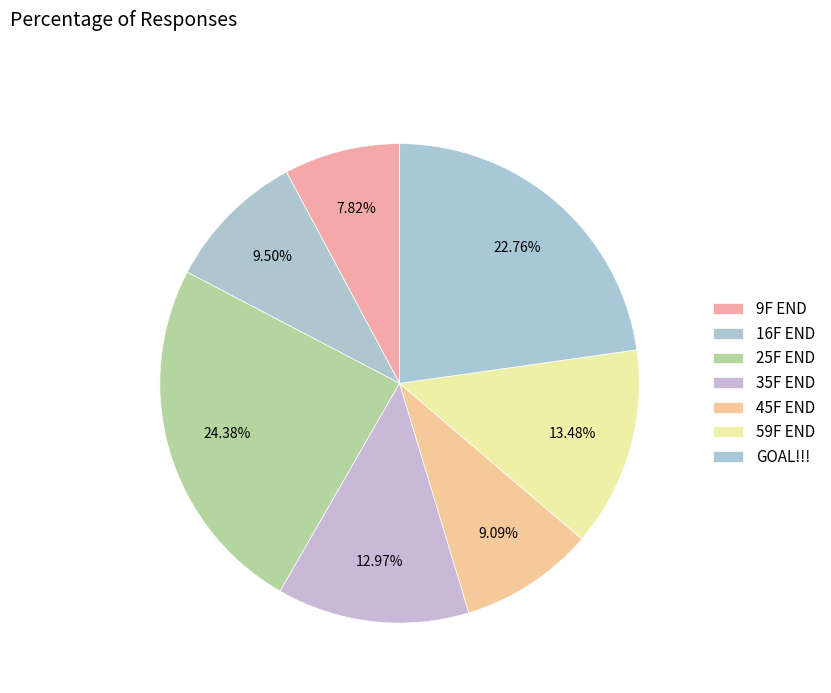

Is it true that 35F END is 13% of the pie?

True